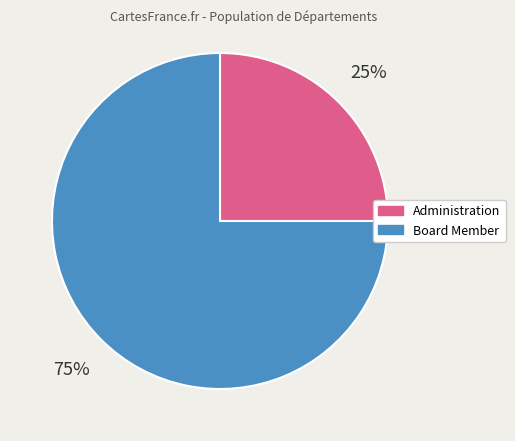

To the nearest percent, what is the difference between the Administration and Board Member slice percentages?

50%